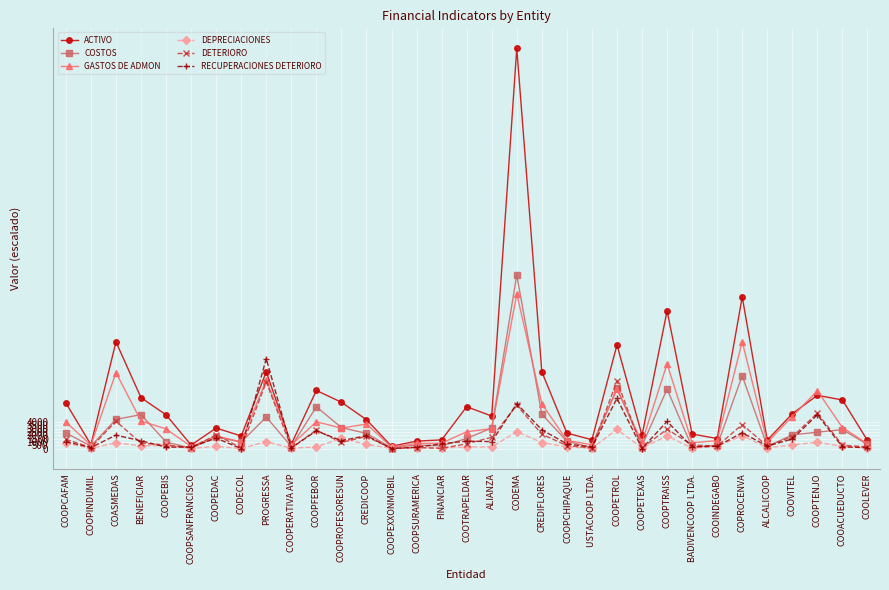

The value of ACTIVO at COPROCENVA is 30080.4. True or false?

False